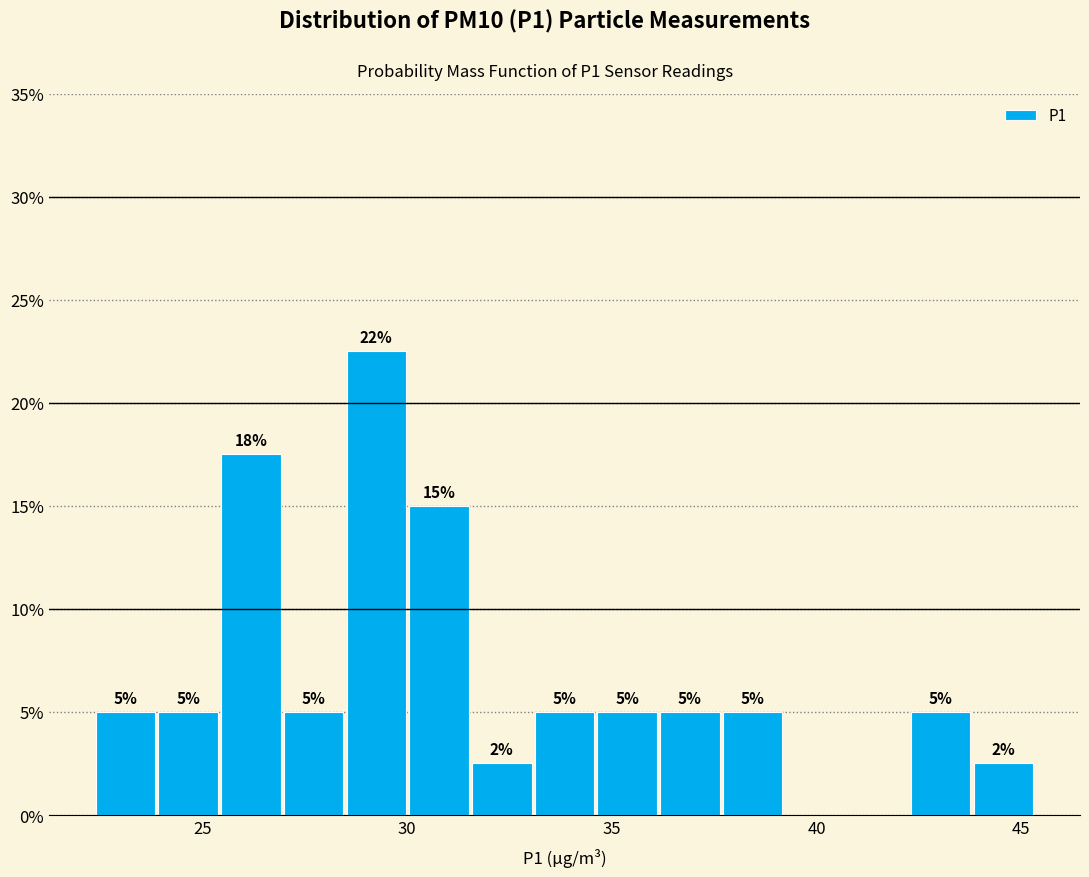

Read against the x-axis, roughly where is the centre of the tallest bar?

29.0